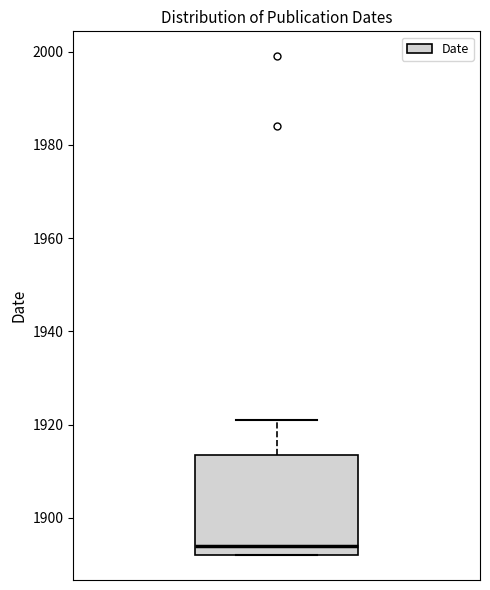

Transcribe this box plot: give where the median line is, the range the box spans, and where the two whiskers end, as read against the y-axis. The values are not printed on the chart, so give them approximately, as read against the axis.

median 1894, box 1892 to 1914, whiskers 1892 to 1922